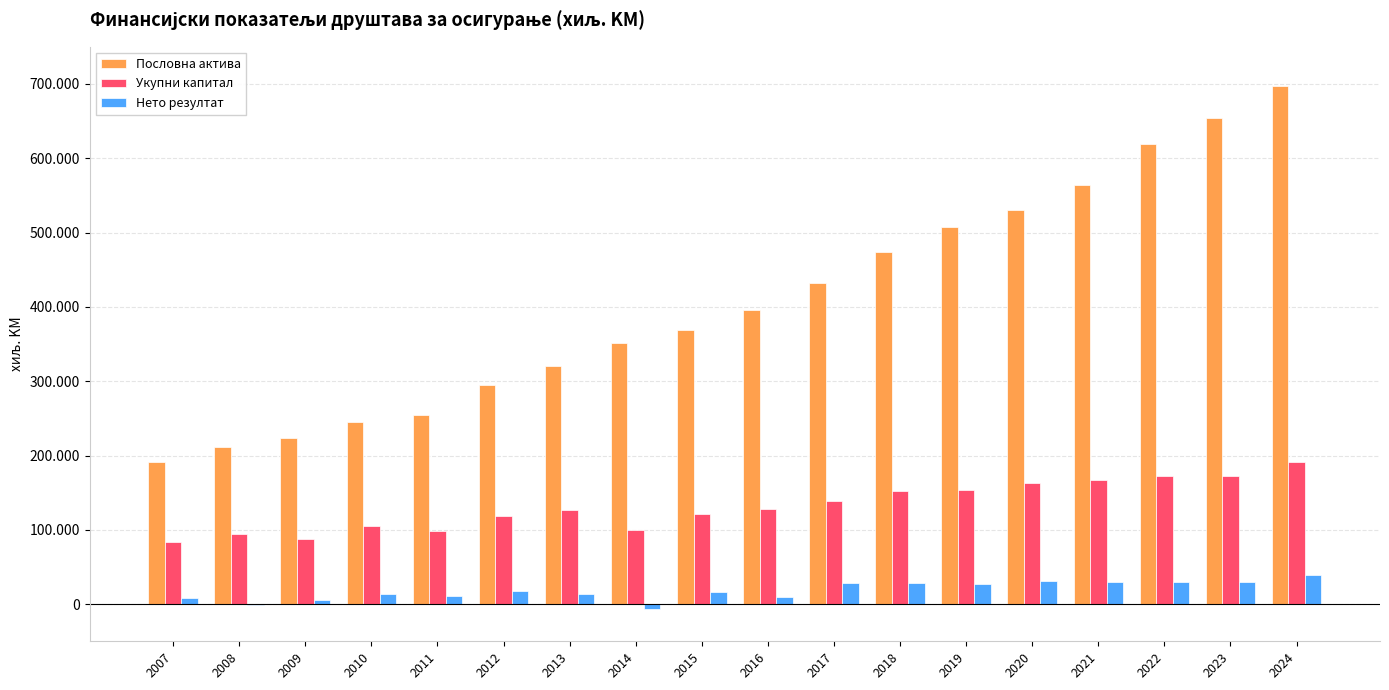

Does the chart contain stacked bars?

No